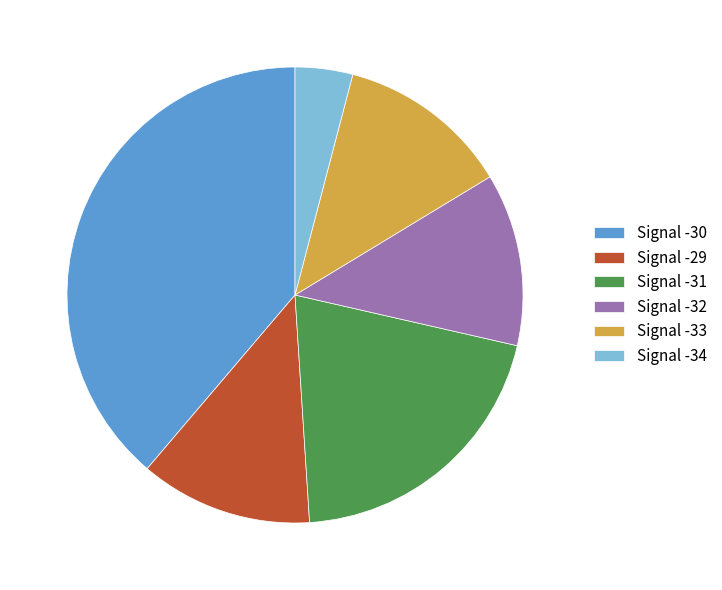

Do Signal -31 and Signal -32 together represent more than half of the pie?

No